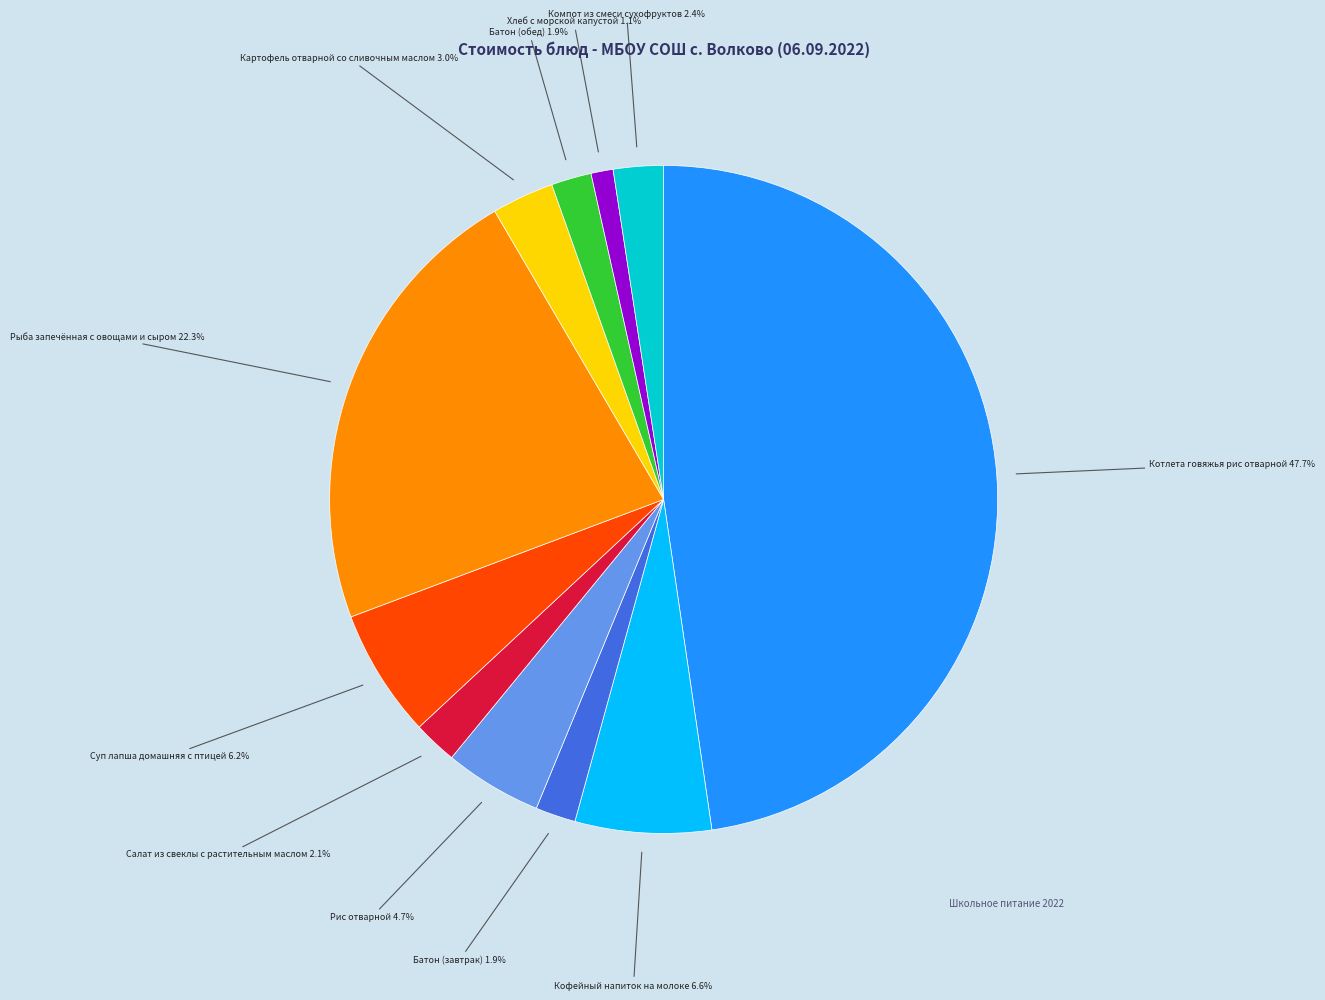

Is there a majority slice in this chart?

No